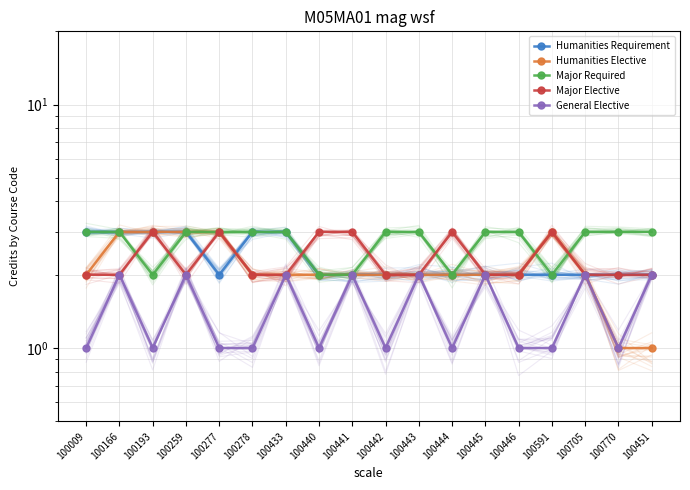

Rank the categories by General Elective value from highest to lowest.

100166, 100259, 100433, 100441, 100443, 100445, 100705, 100451, 100009, 100193, 100277, 100278, 100440, 100442, 100444, 100446, 100591, 100770